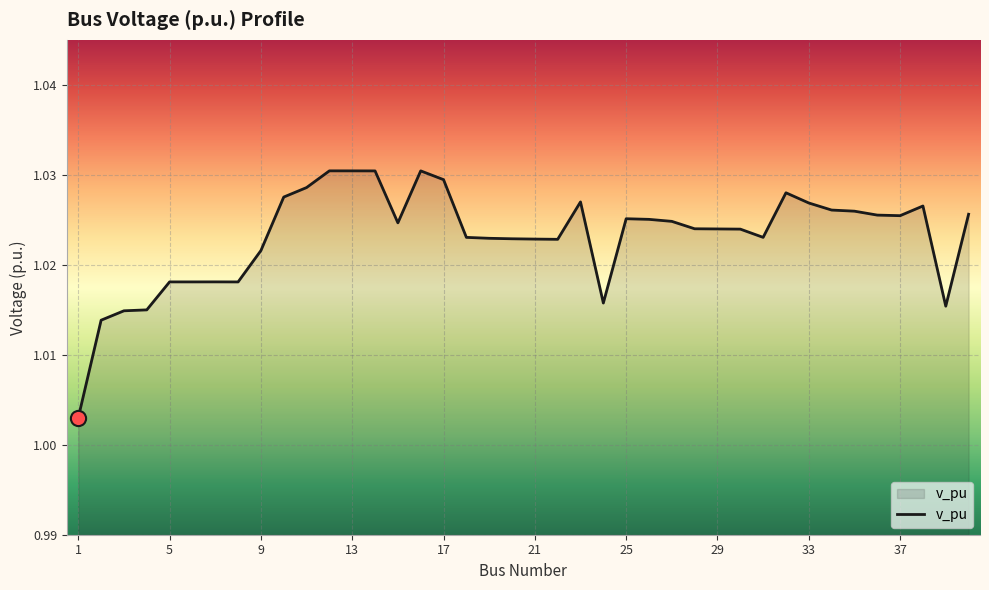

Does the chart have visible grid lines?

Yes